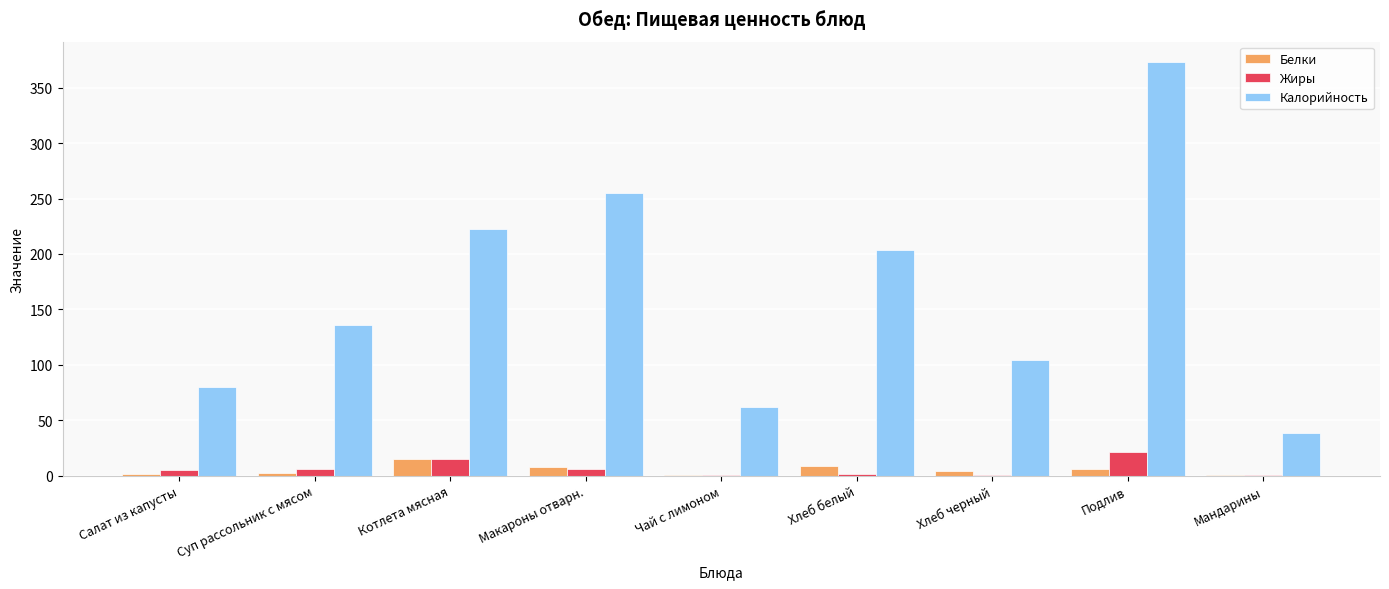

Which series has the largest total across all categories?

Калорийность